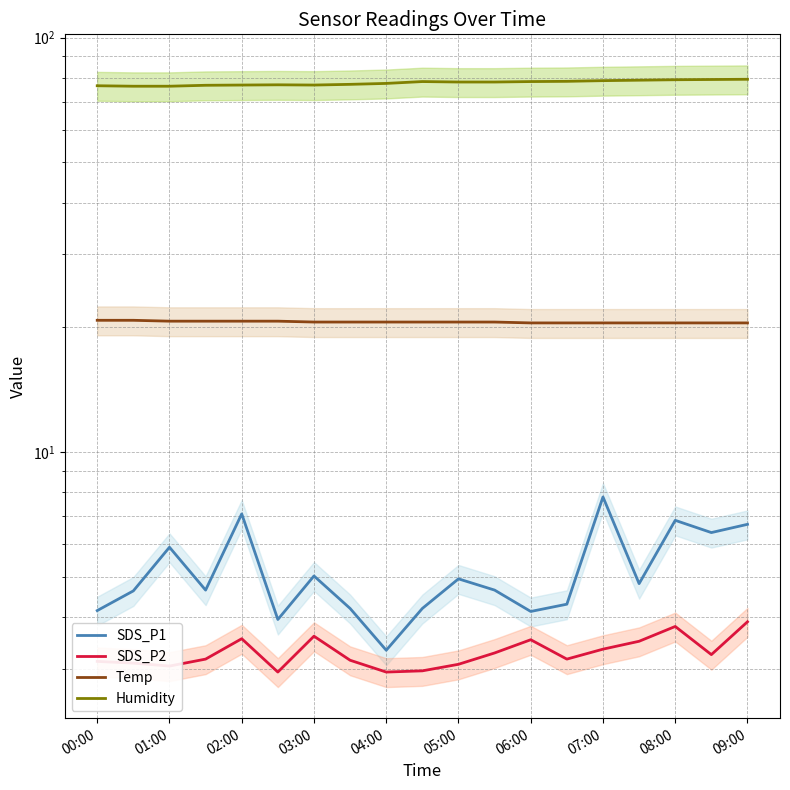

At how many categories does at least one series exceed 76?

19